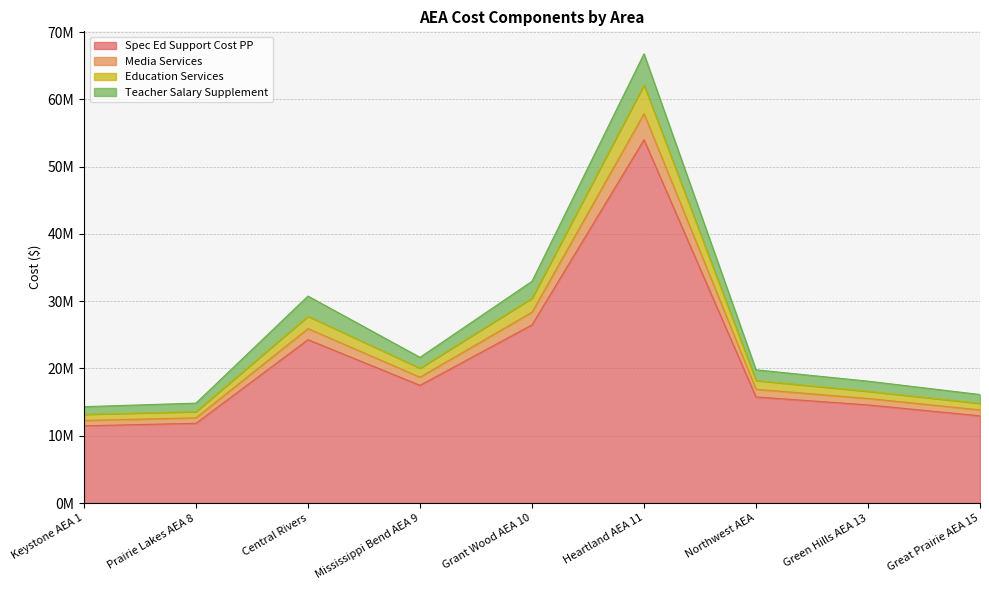

What are all the series names shown in the legend?

Spec Ed Support Cost PP, Media Services, Education Services, Teacher Salary Supplement